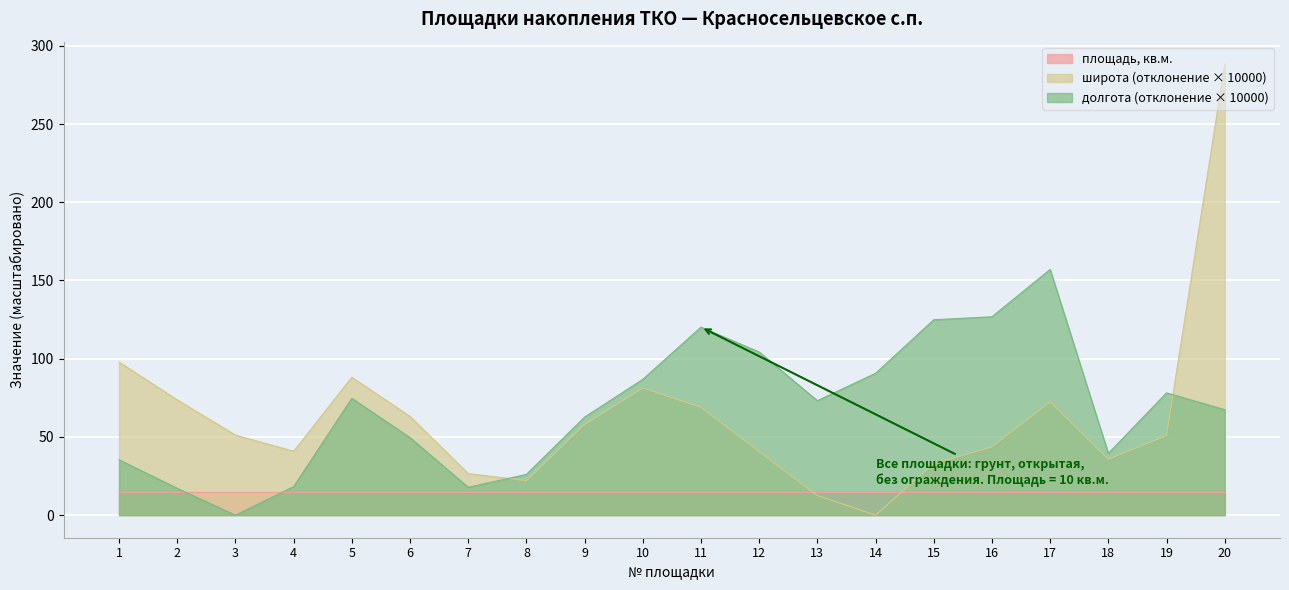

Which has a higher value, 18 or 20?

20